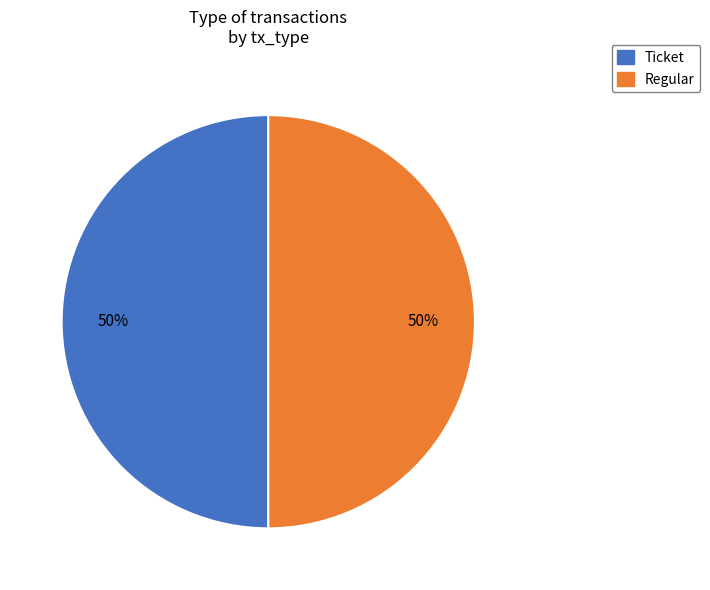

What percentage is the Ticket slice, to the nearest percent?

50%